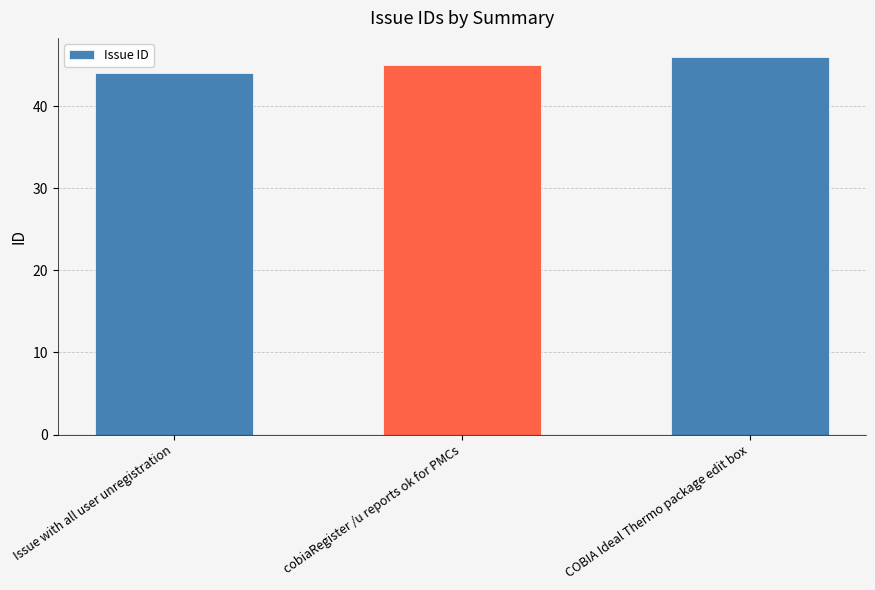

What is the ratio of the value at COBIA Ideal Thermo package edit box to the value at Issue with all user unregistration?

1.0